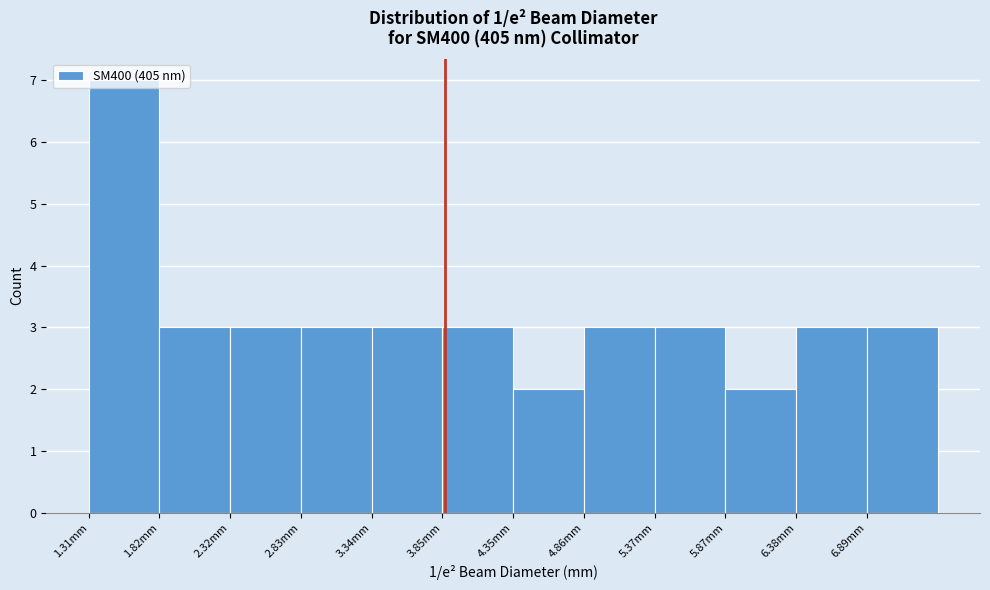

Reading left to right, transcribe this chart: for each bar, give the range it covers on the x-axis and its height. Neither the bar edges nor the heights are printed on the chart, so give them approximately, as read against the axes.

1.3 to 1.8: 7
1.8 to 2.3: 3
2.3 to 2.8: 3
2.8 to 3.3: 3
3.3 to 3.8: 3
3.8 to 4.4: 3
4.4 to 4.9: 2
4.9 to 5.4: 3
5.4 to 5.9: 3
5.9 to 6.4: 2
6.4 to 6.9: 3
6.9 to 7.4: 3